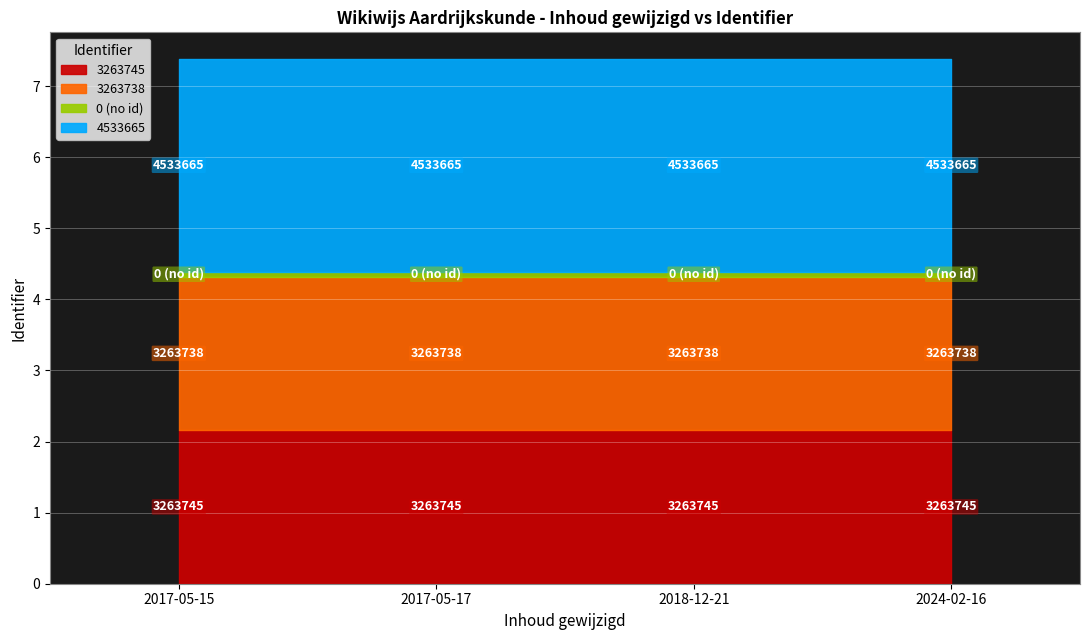

Rank the categories by value from lowest to highest.

2018-12-21, 2017-05-17, 2017-05-15, 2024-02-16